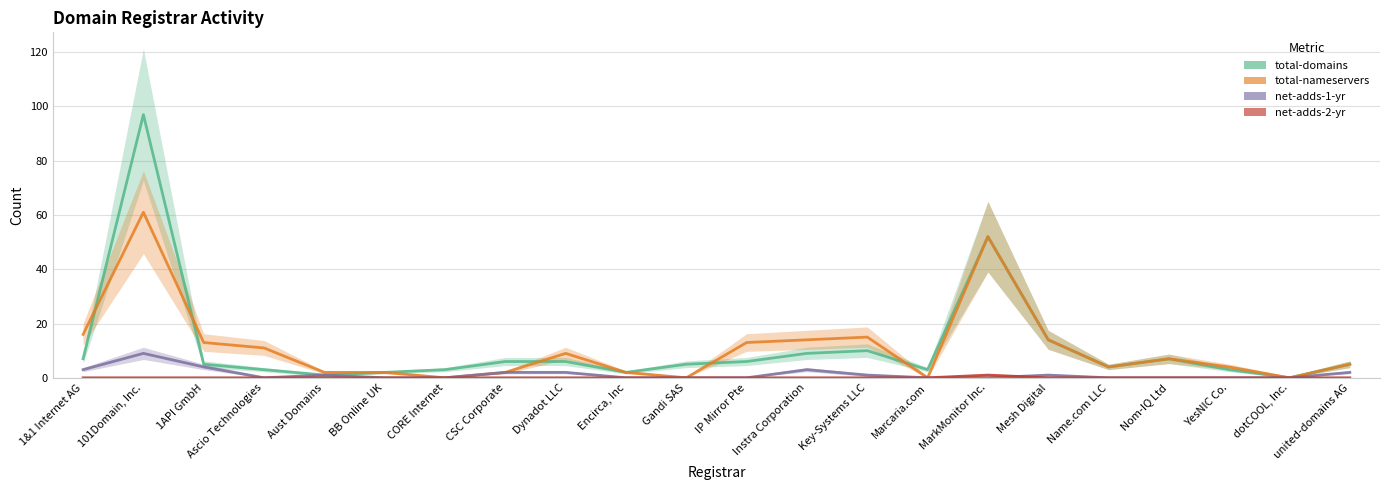

Which has a higher value, YesNIC Co. or Marcaria.com?

YesNIC Co.